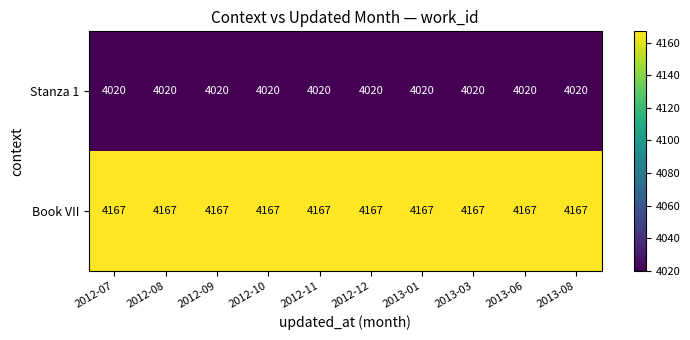

What is the greatest value displayed?

4167